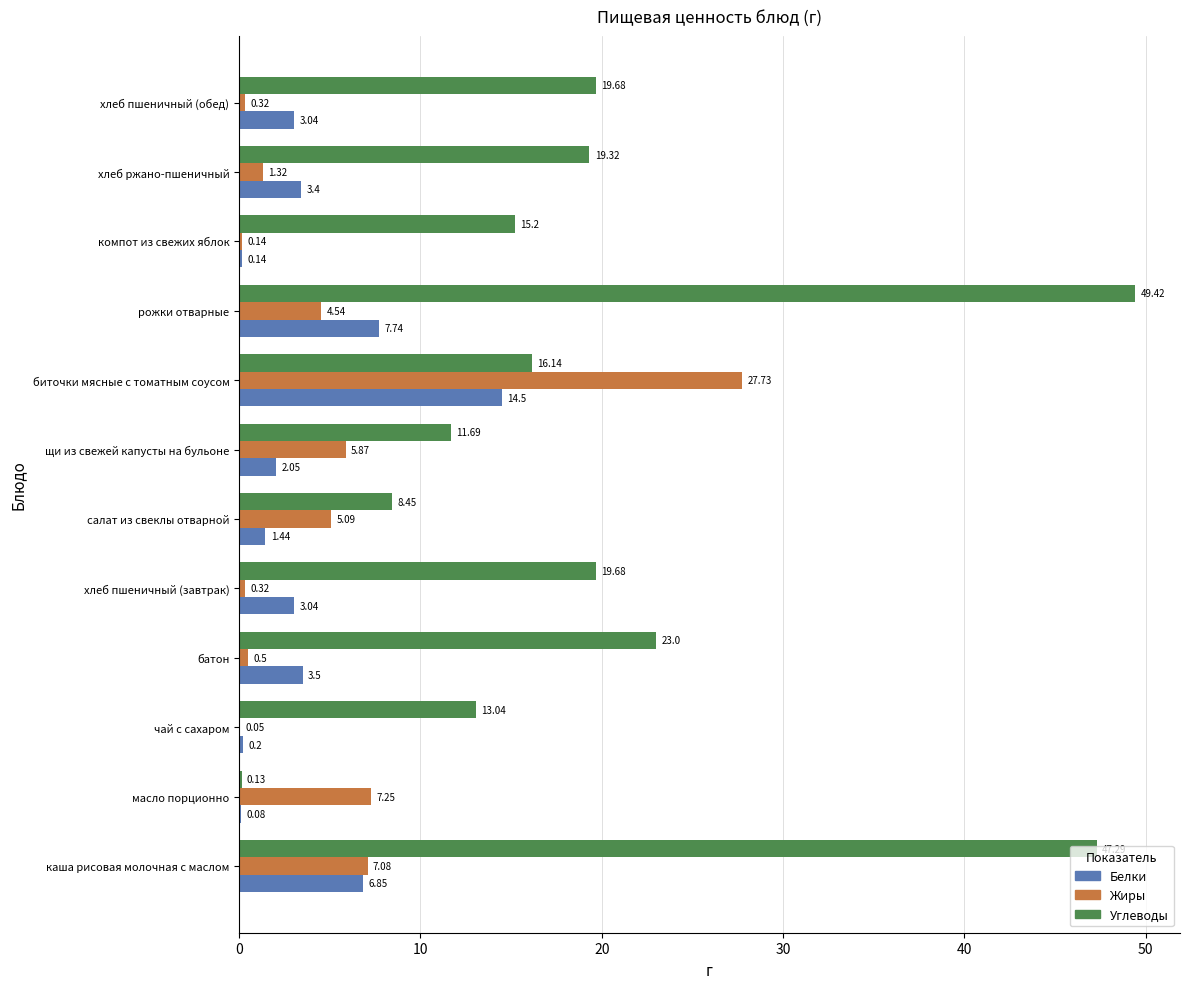

At which category does the chart reach its peak across all series?

рожки отварные